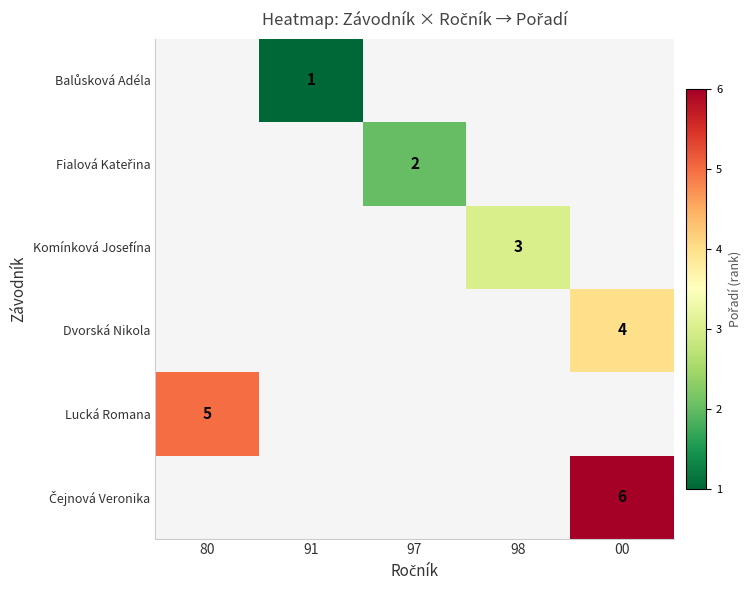

Is the value of Čejnová Veronika at 80 greater than the value of Komínková Josefína at 80?

No